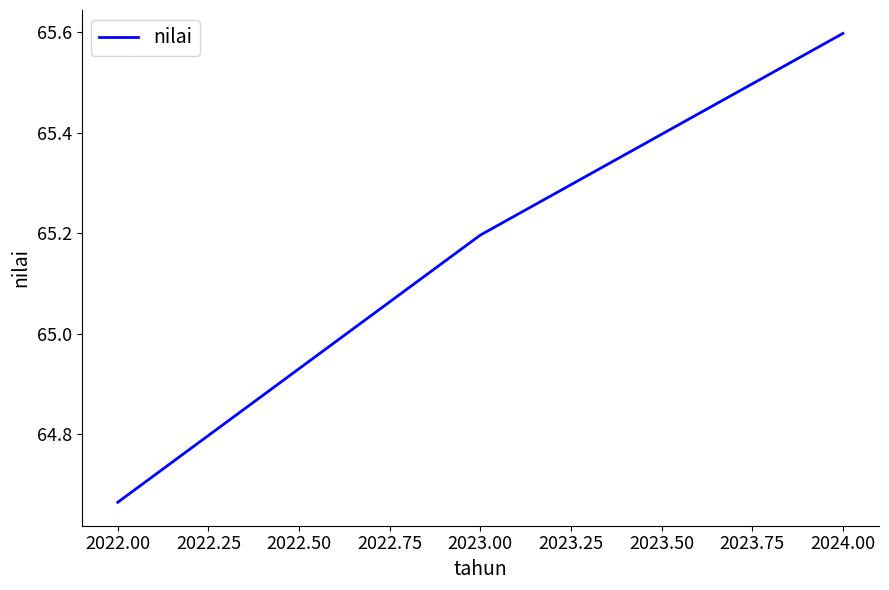

How many values are below 65?

1